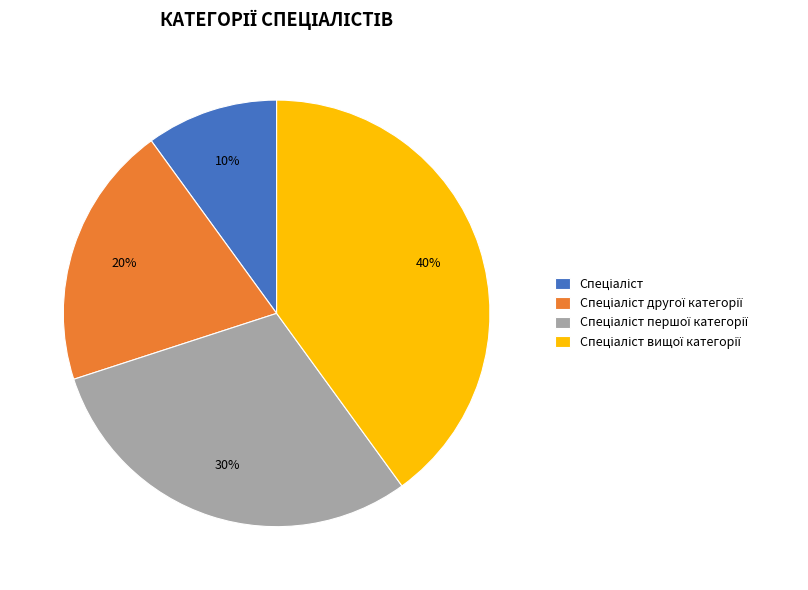

To the nearest percent, what is the average slice percentage?

25%